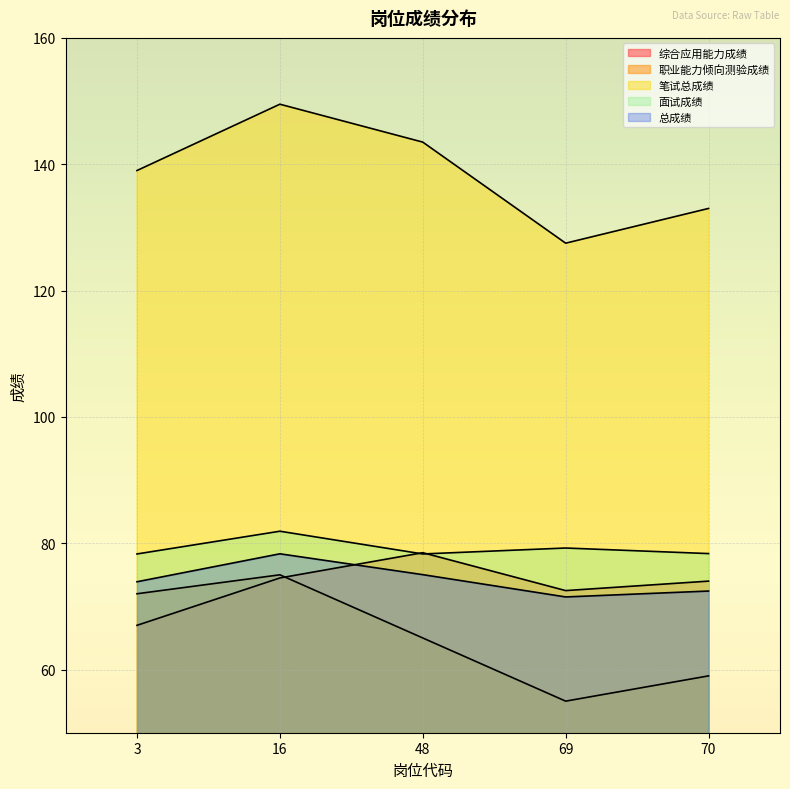

True or false: 笔试总成绩 has more than 1 points higher than both neighbors.

False